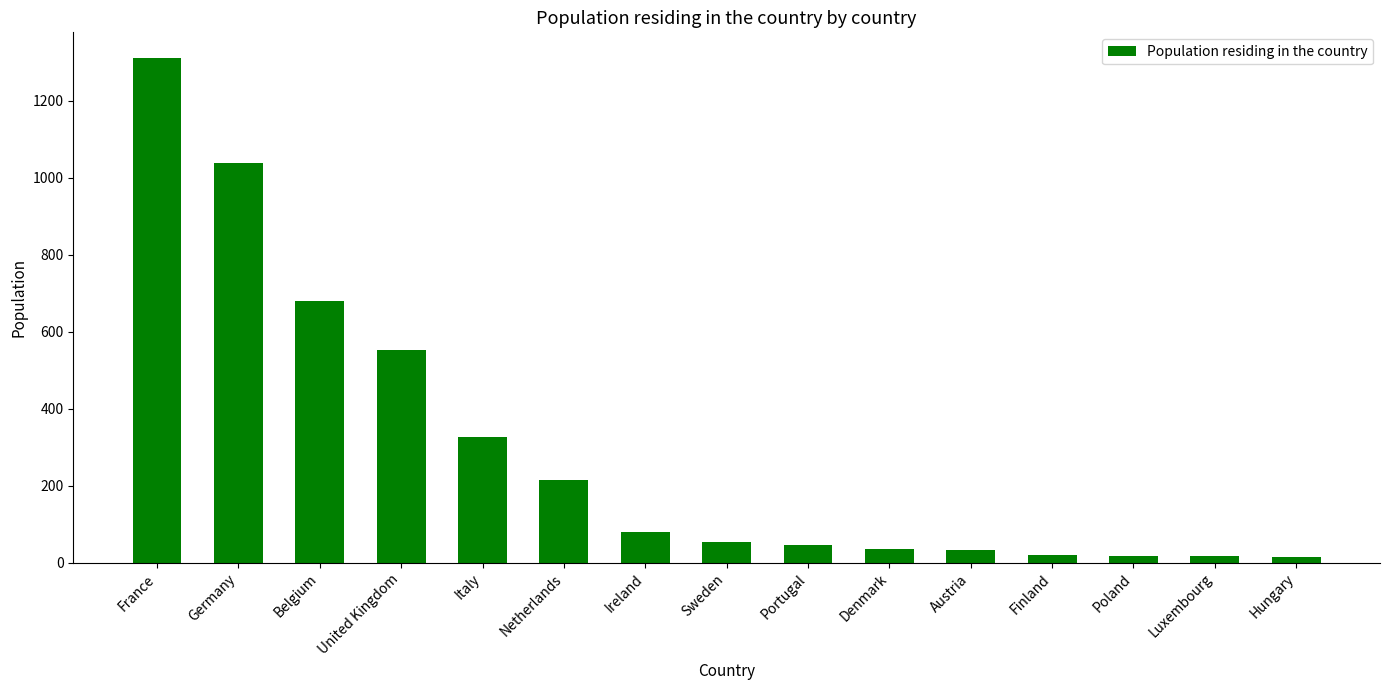

True or false: the data shows 17 at Luxembourg.

True